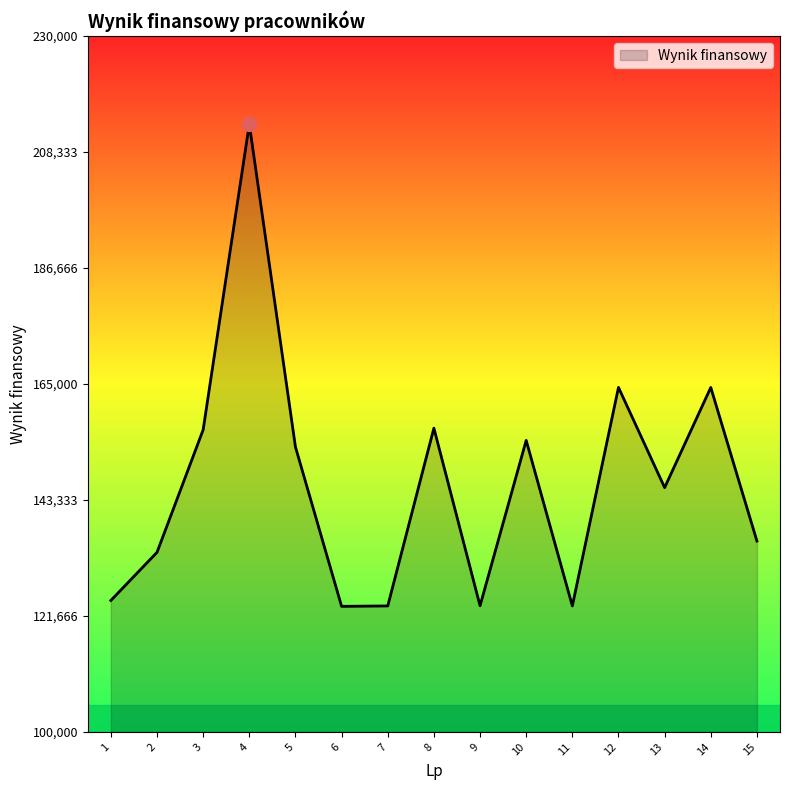

The value at 9 is 123566. True or false?

True